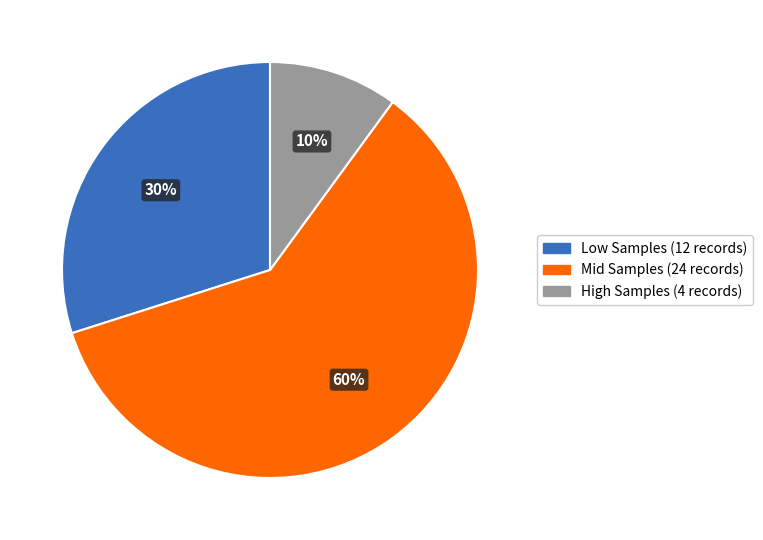

Which has a higher value, Mid Samples (24 records) or High Samples (4 records)?

Mid Samples (24 records)